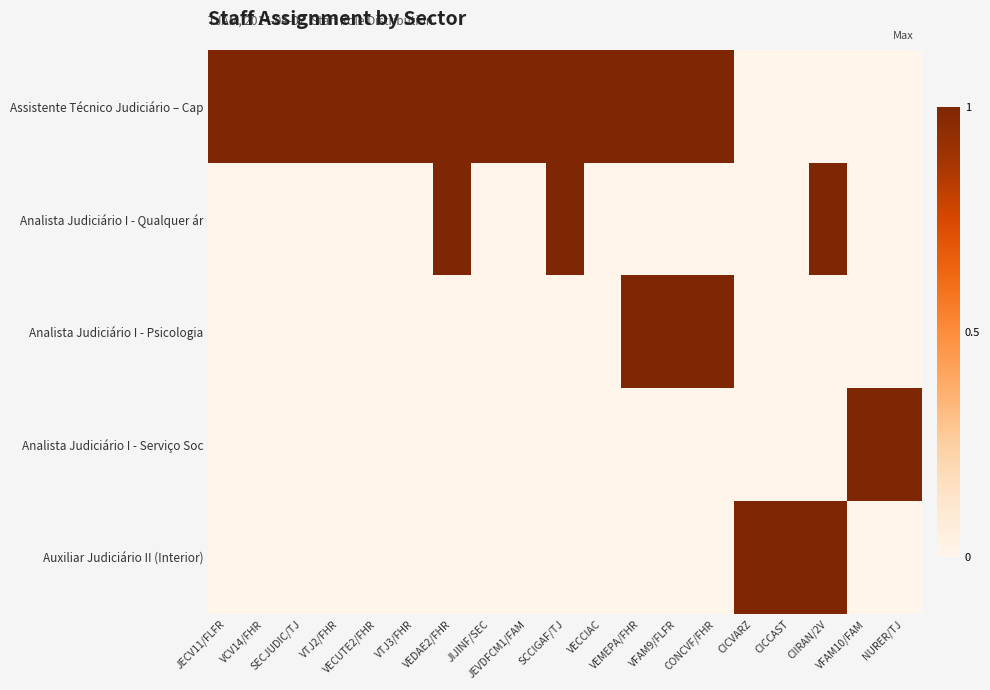

Count the number of categories in the chart.

19